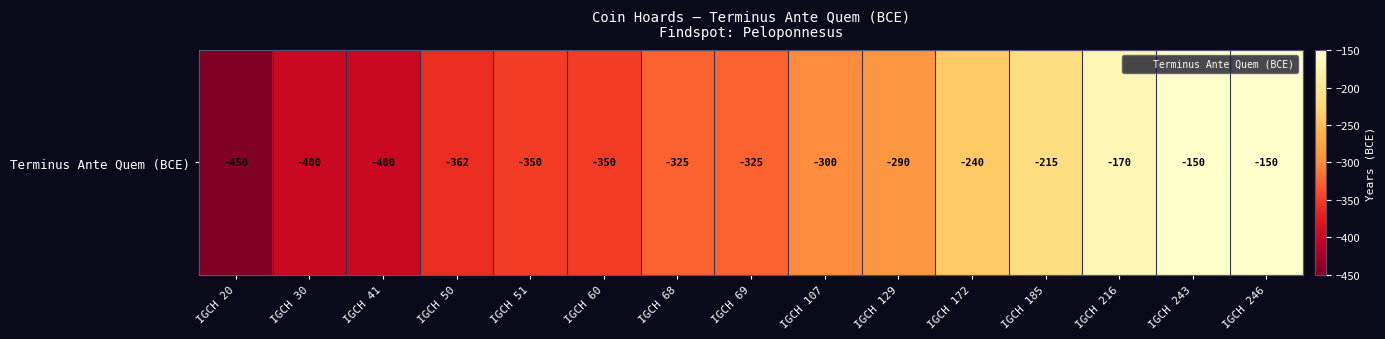

What is the maximum value shown in the chart?

-150